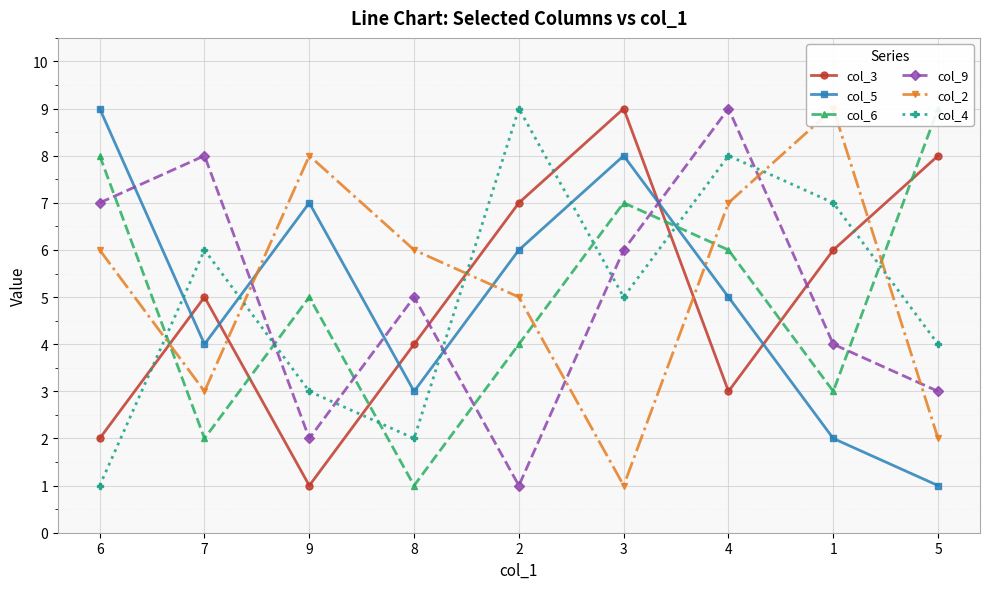

What is the difference between the second highest and minimum values in the col_4 series?

7